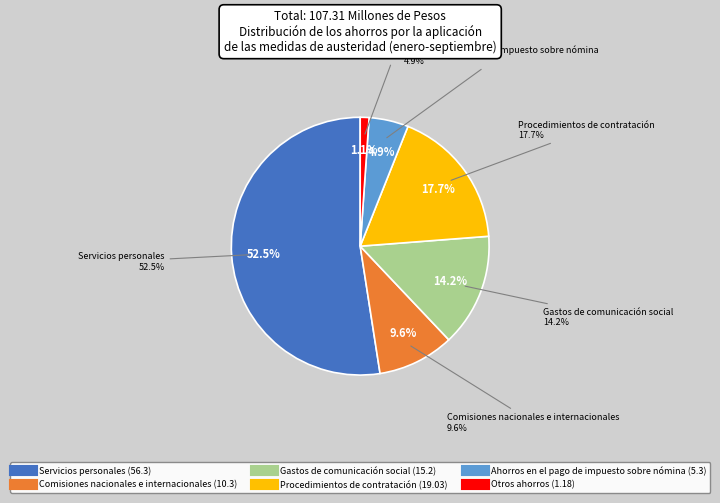

To the nearest percent, what is the combined percentage of Ahorros en el pago de impuesto sobre nómina and Comisiones nacionales e internacionales?

15%